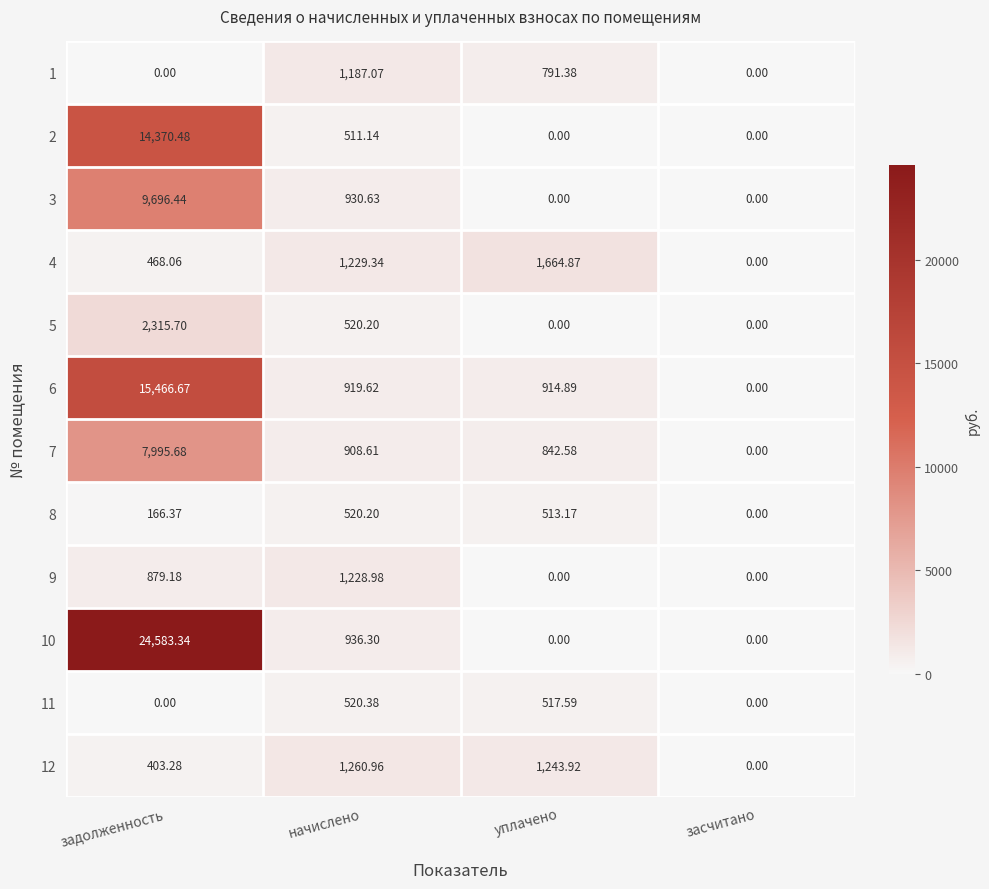

Where is 11 nearest to the value 260?

уплачено